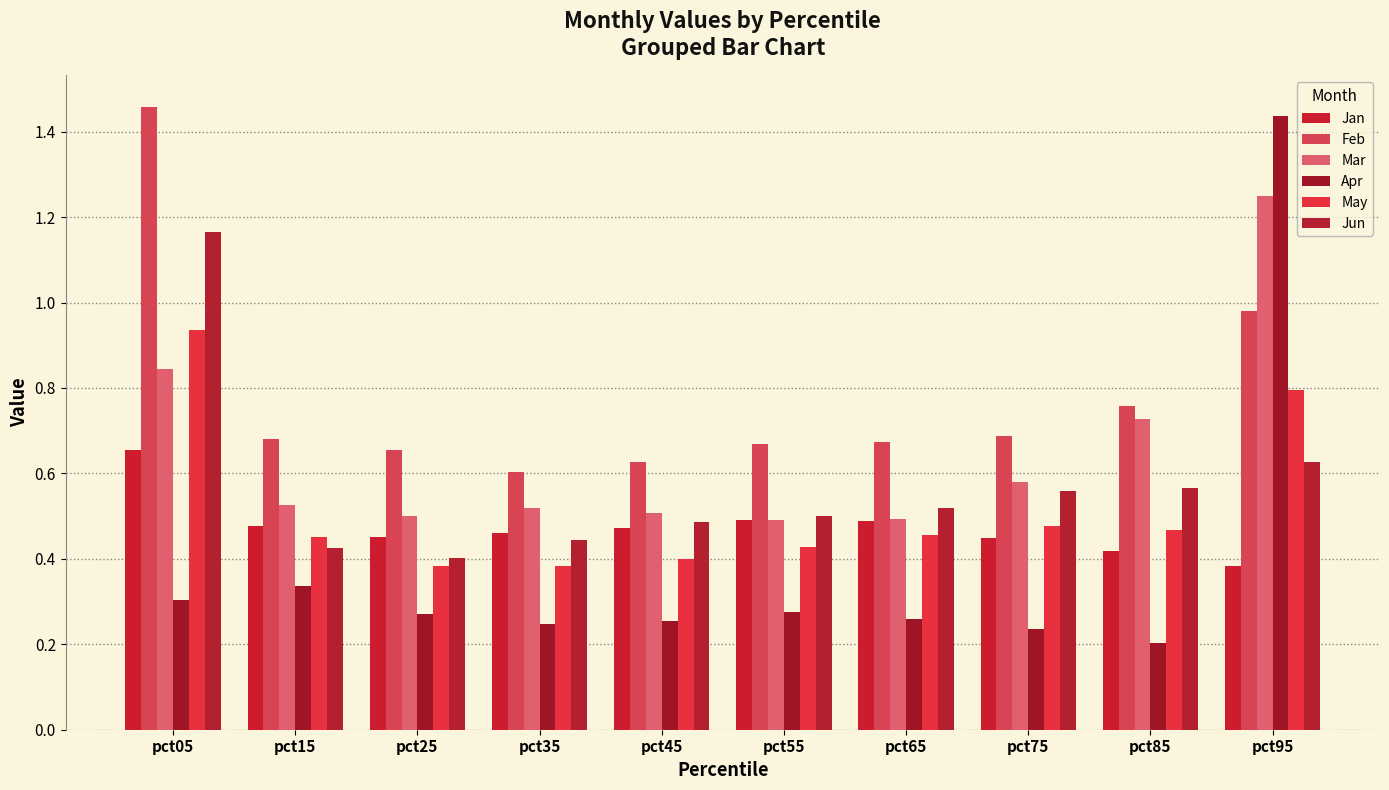

At which category does the chart reach its peak across all series?

pct05